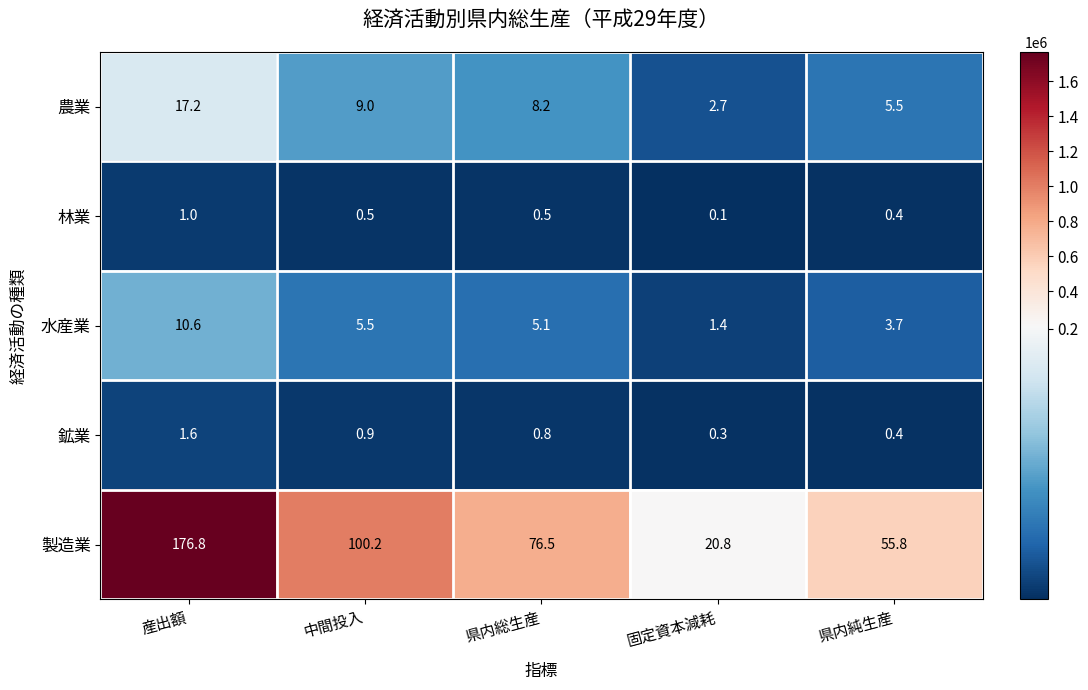

What is the smallest value displayed?

0.1